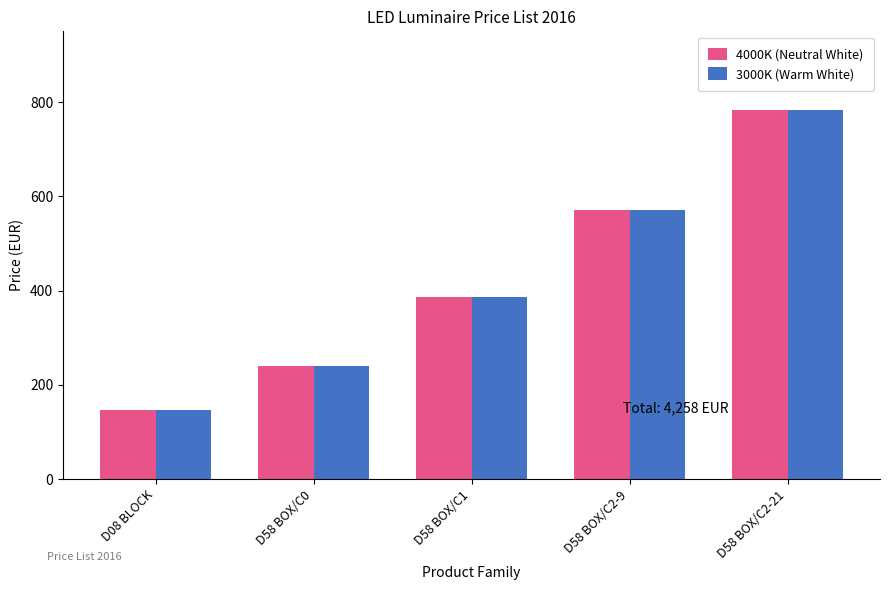

The value of 3000K (Warm White) at D58 BOX/C0 is 61. True or false?

False